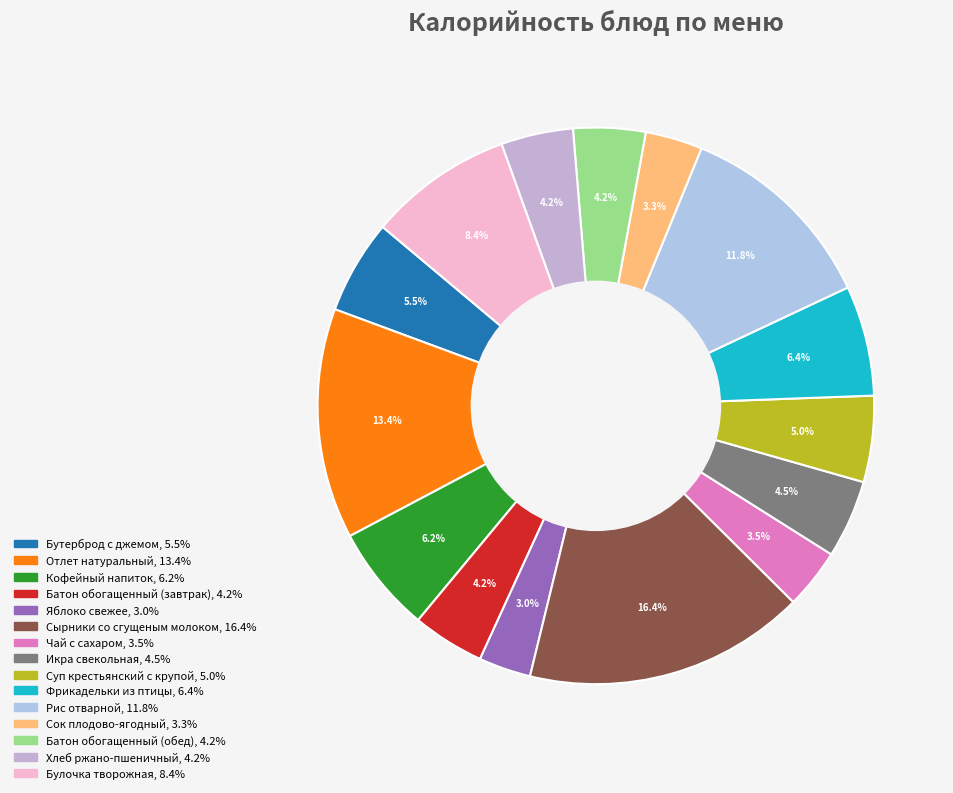

Combined, do Батон обогащенный (обед) and Чай с сахаром account for over 50%?

No